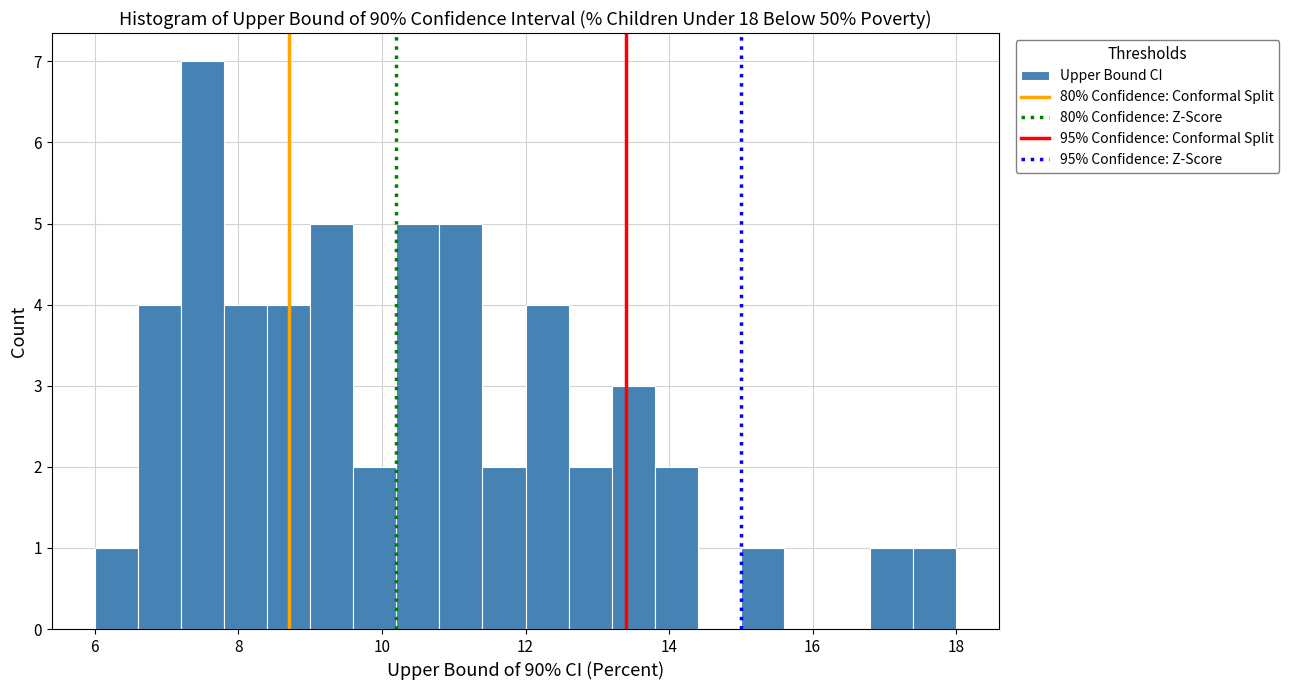

Around what value on the x-axis is the tallest bar? Give the approximate position of its centre, as read against the axis.

7.6